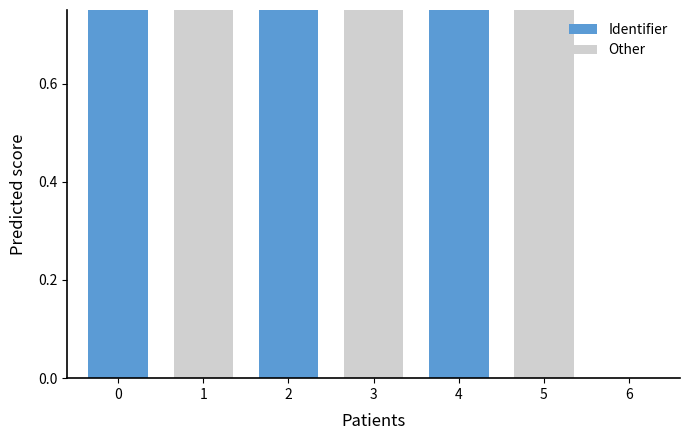

Rank the categories by value from highest to lowest.

0, 1, 2, 3, 4, 5, 6